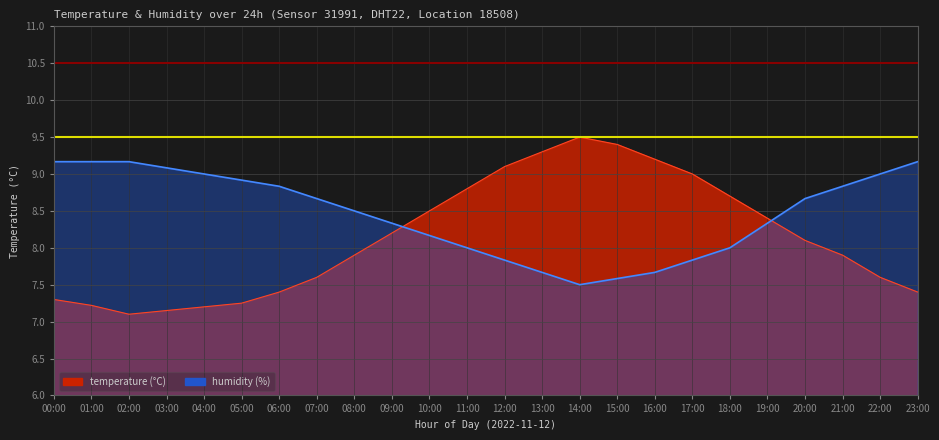

What is the value of the temperature point at the 23rd from the left?

7.6